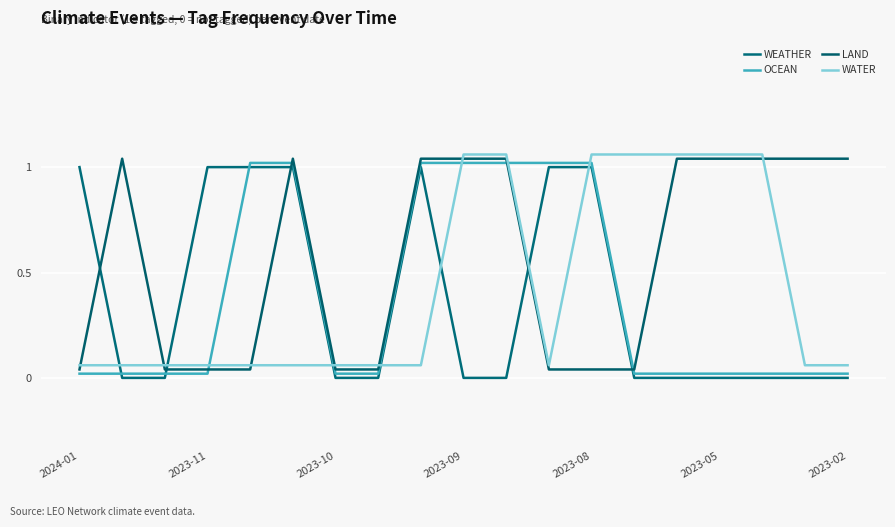

How many lines are shown in the chart?

4